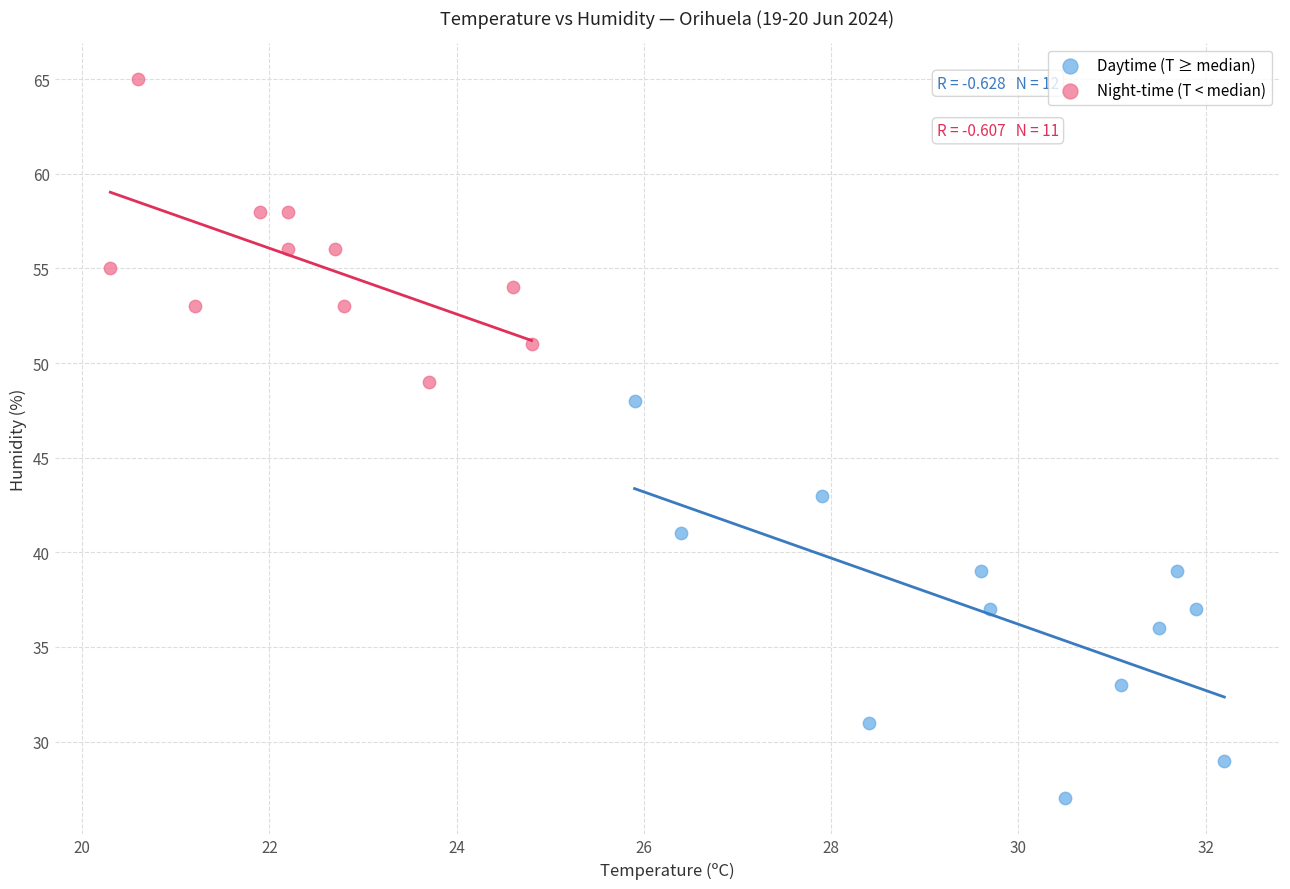

Which series reaches the minimum Y coordinate?

Daytime (T ≥ median)